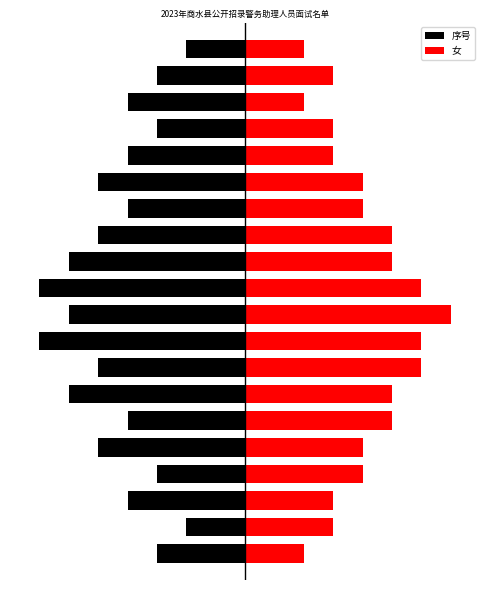

Is it true that 序号 equals -2 at 4?

False